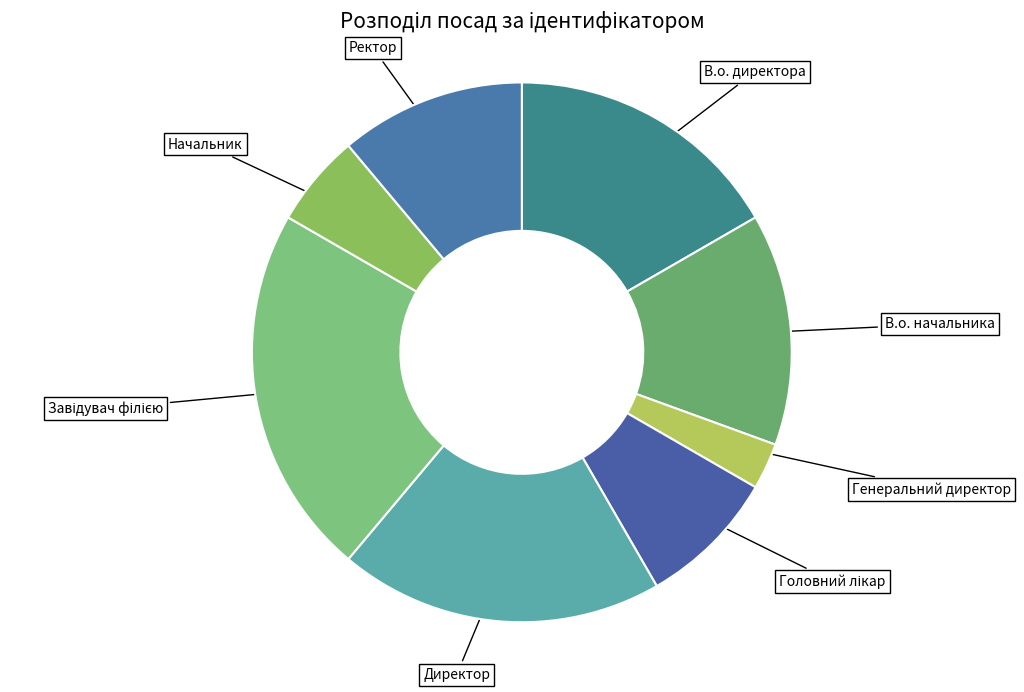

Do Генеральний директор and Директор together represent more than half of the pie?

No